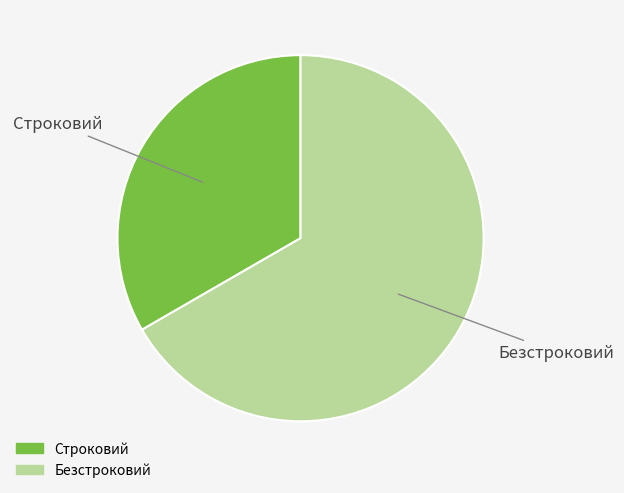

Which slice is the smallest?

Строковий